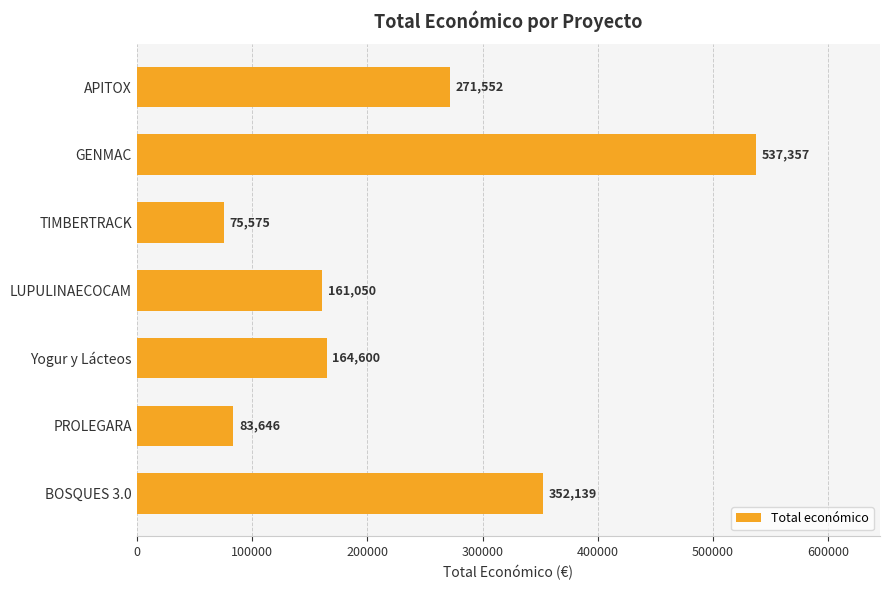

Rank the categories by value from highest to lowest.

GENMAC, BOSQUES 3.0, APITOX, Yogur y Lácteos, LUPULINAECOCAM, PROLEGARA, TIMBERTRACK